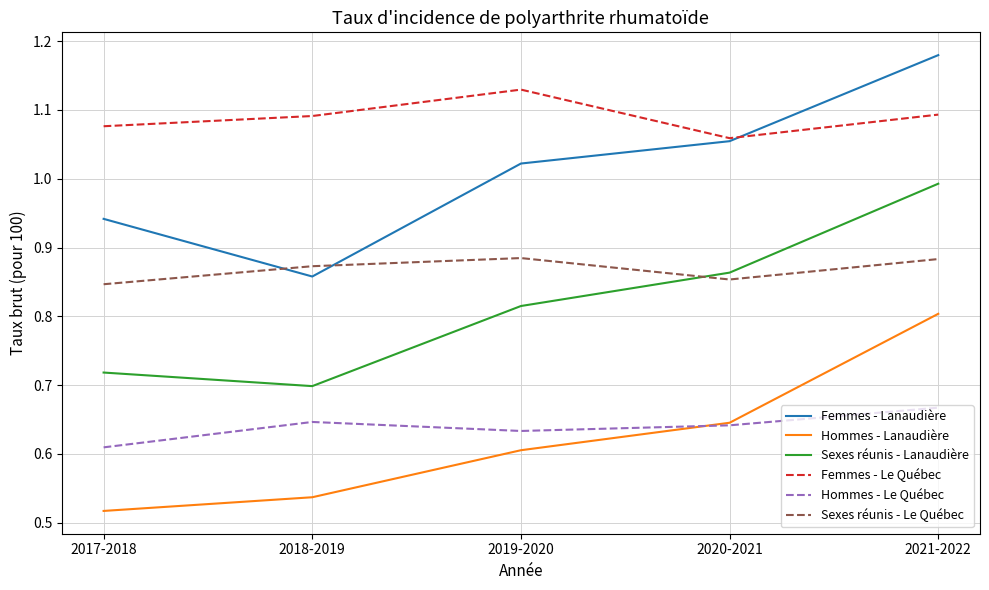

Rank the categories by Femmes - Lanaudière value from highest to lowest.

2021-2022, 2020-2021, 2019-2020, 2017-2018, 2018-2019